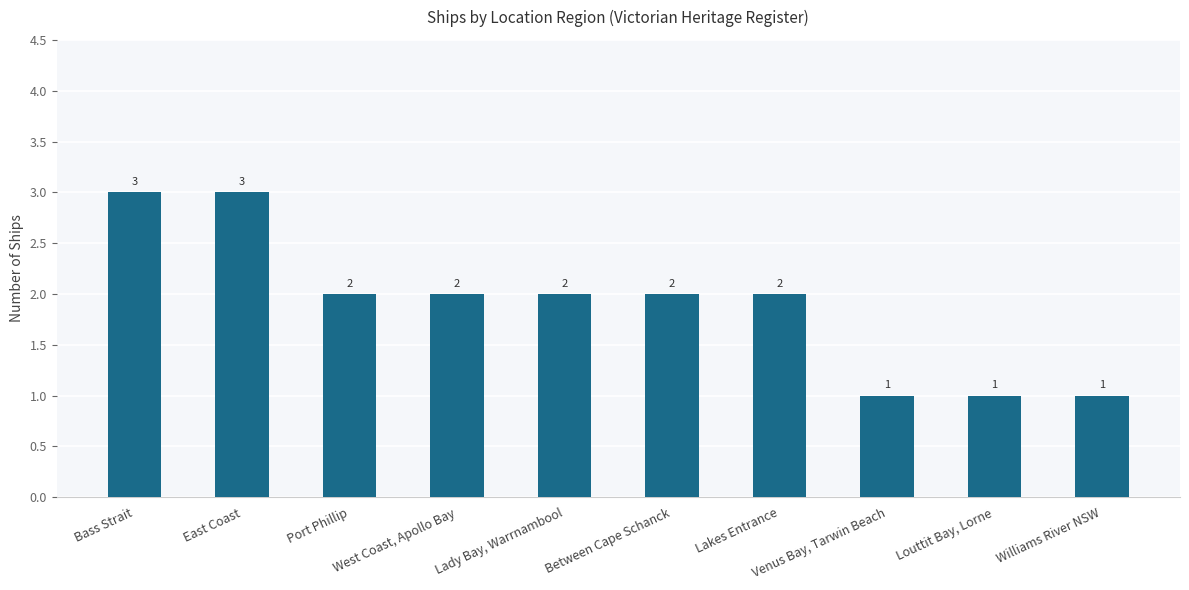

What is the maximum value shown in the chart?

3